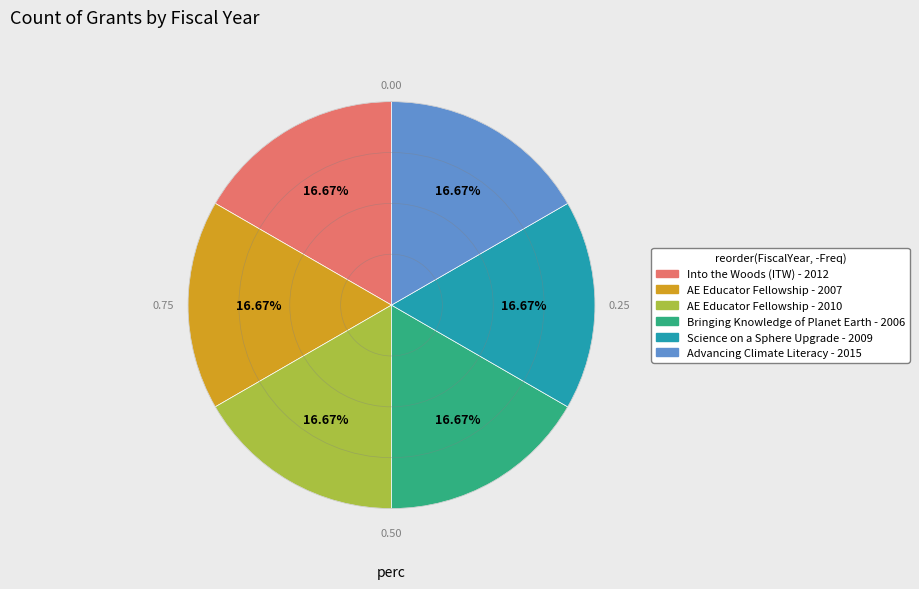

Is there a majority slice in this chart?

No